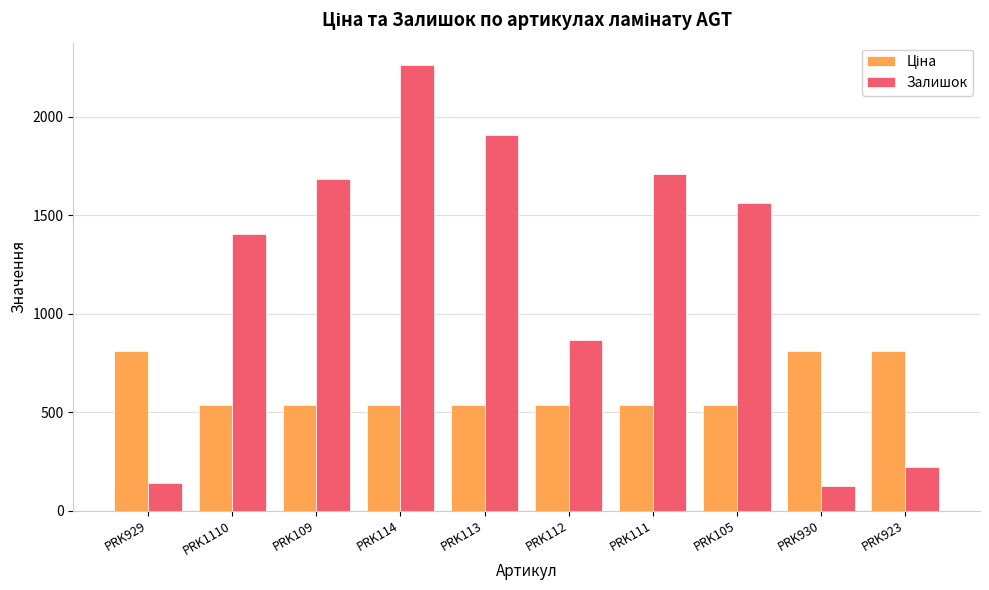

At which category is the sum across all series the highest?

PRK114